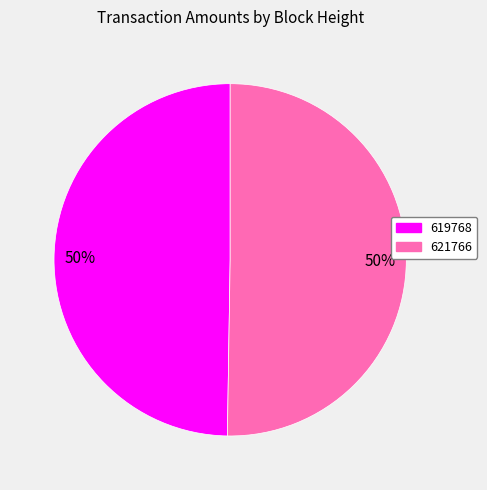

To the nearest percent, what portion does 619768 represent?

50%